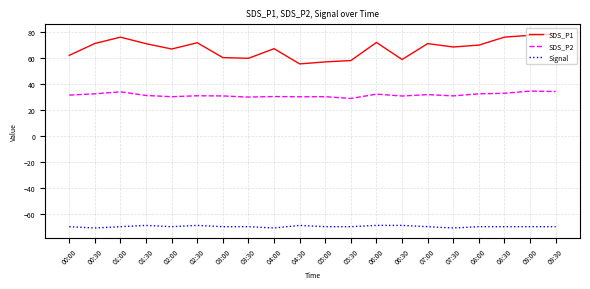

What is the maximum value shown in the chart?

78.3